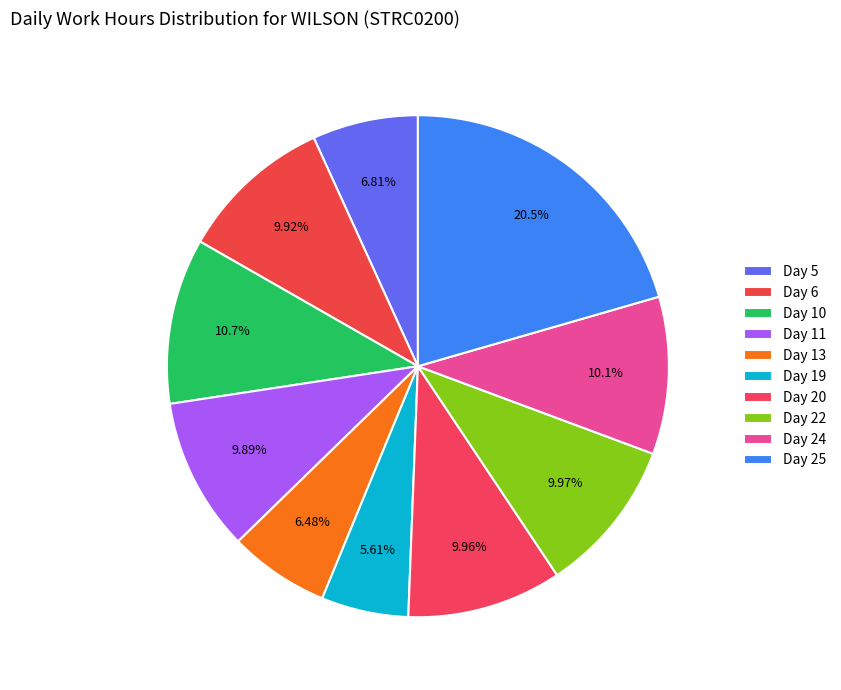

To the nearest percent, what percentage of the pie is Day 13?

6%